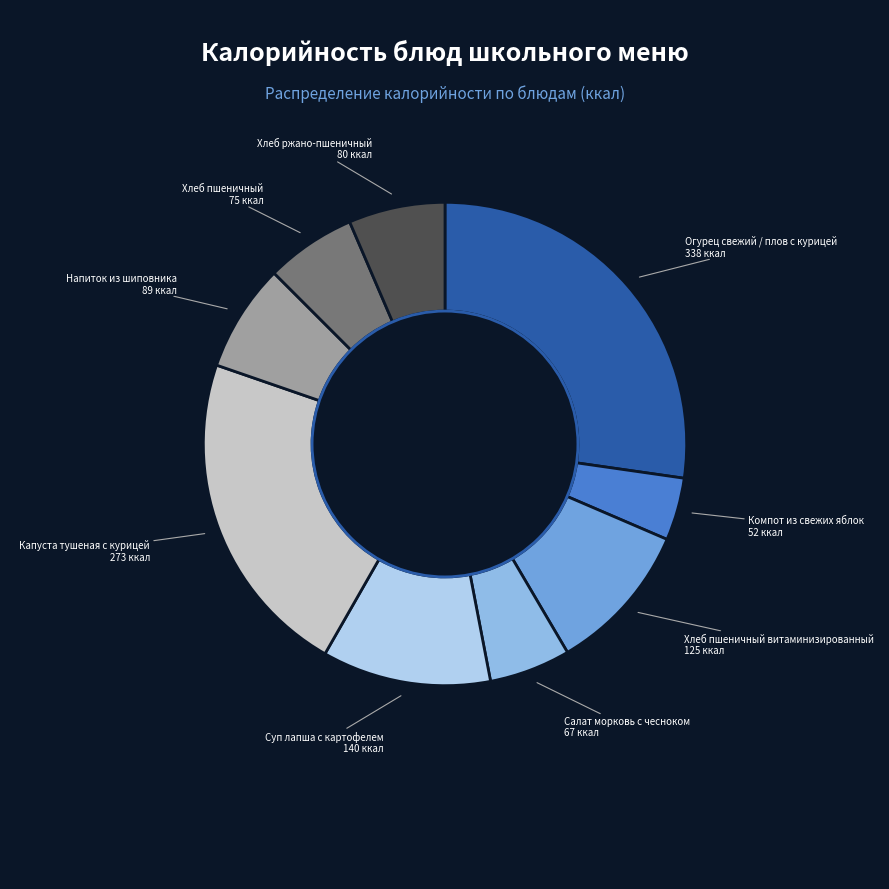

How many segments does this pie chart have?

9